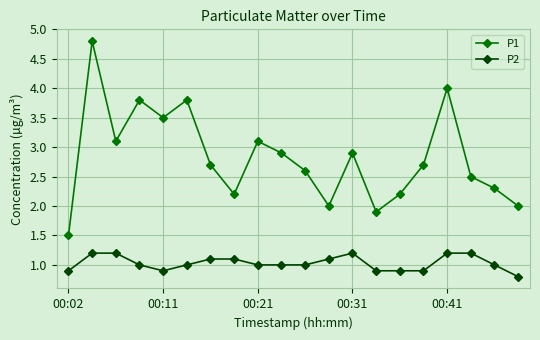

How many lines are shown in the chart?

2